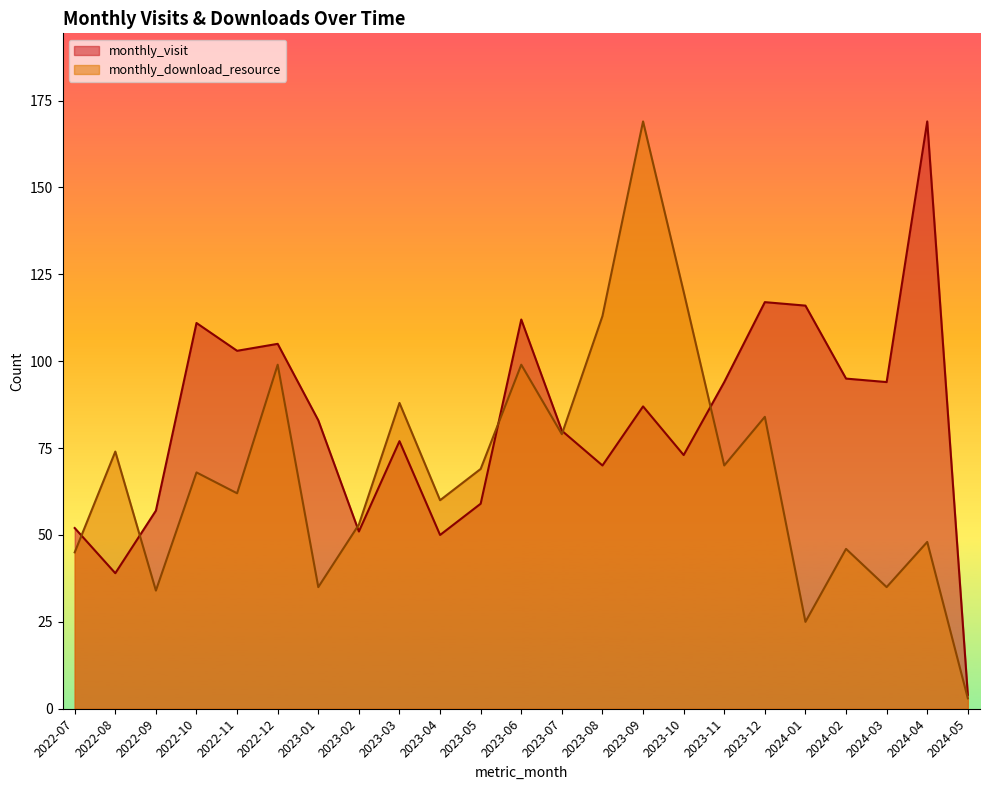

What is the maximum value shown in the chart?

169